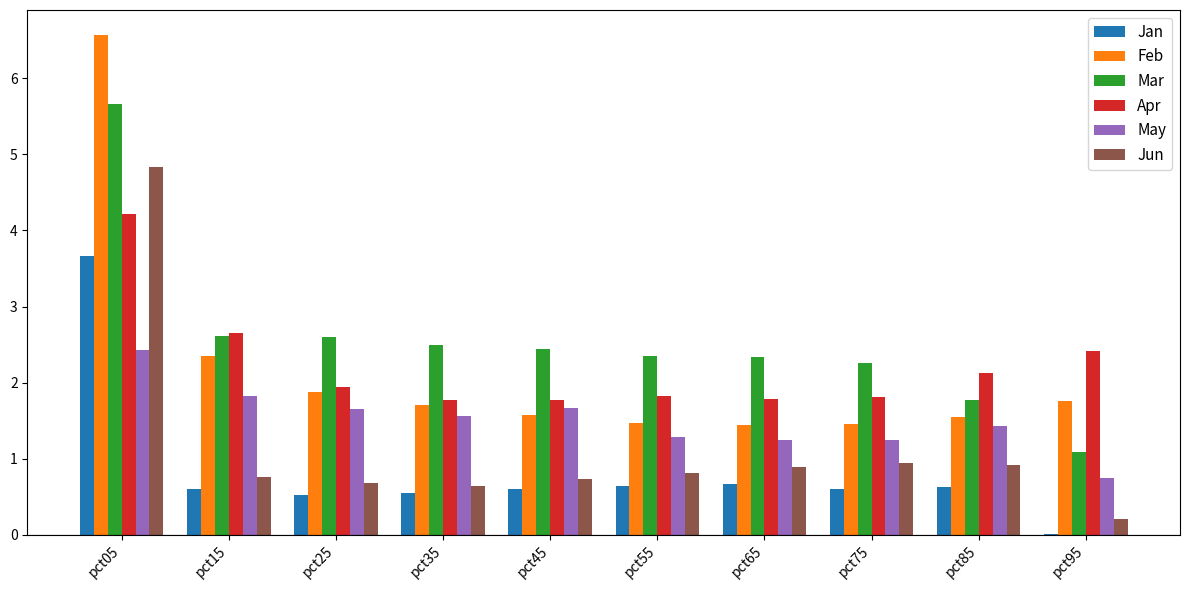

At which category is the sum across all series the highest?

pct05